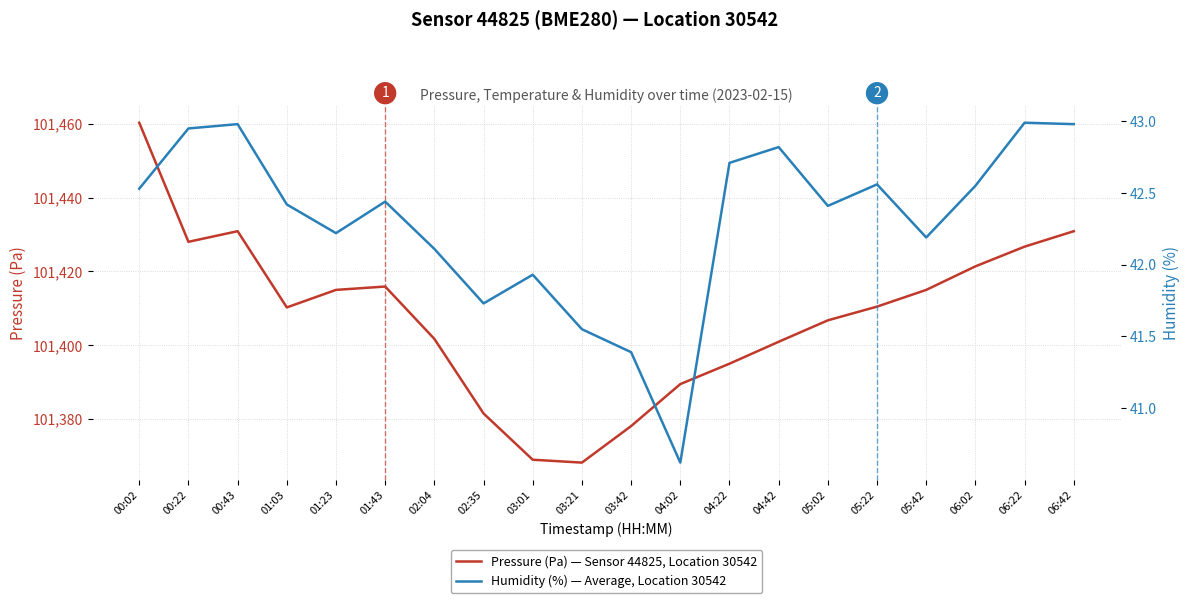

At how many categories does at least one series exceed 38049?

20